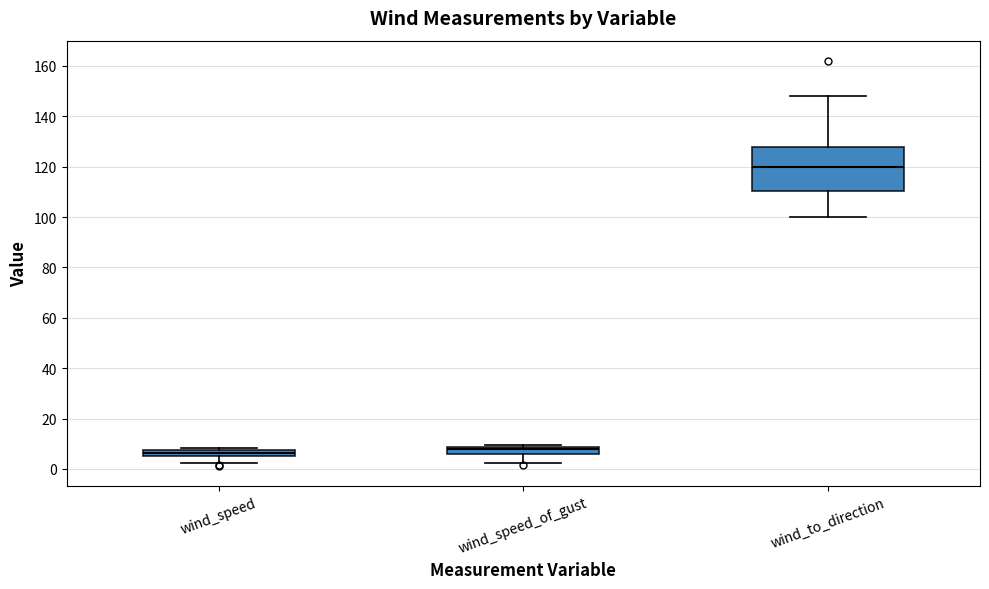

Where is the lower edge of the box for wind_to_direction on the y-axis? The values are not printed on the chart, so give them approximately, as read against the axis.

110